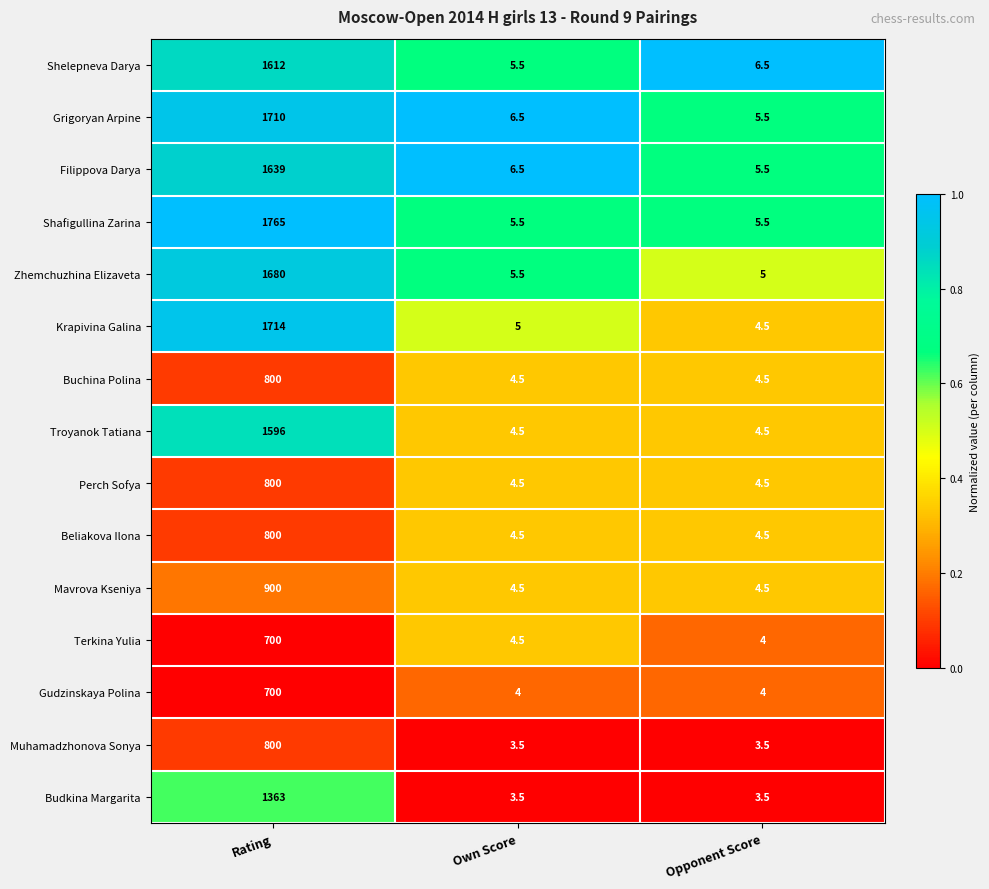

Which series has the largest range (max minus min)?

Shafigullina Zarina